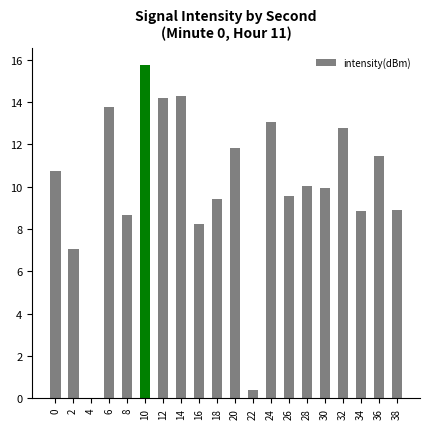

Are the bars horizontal?

No